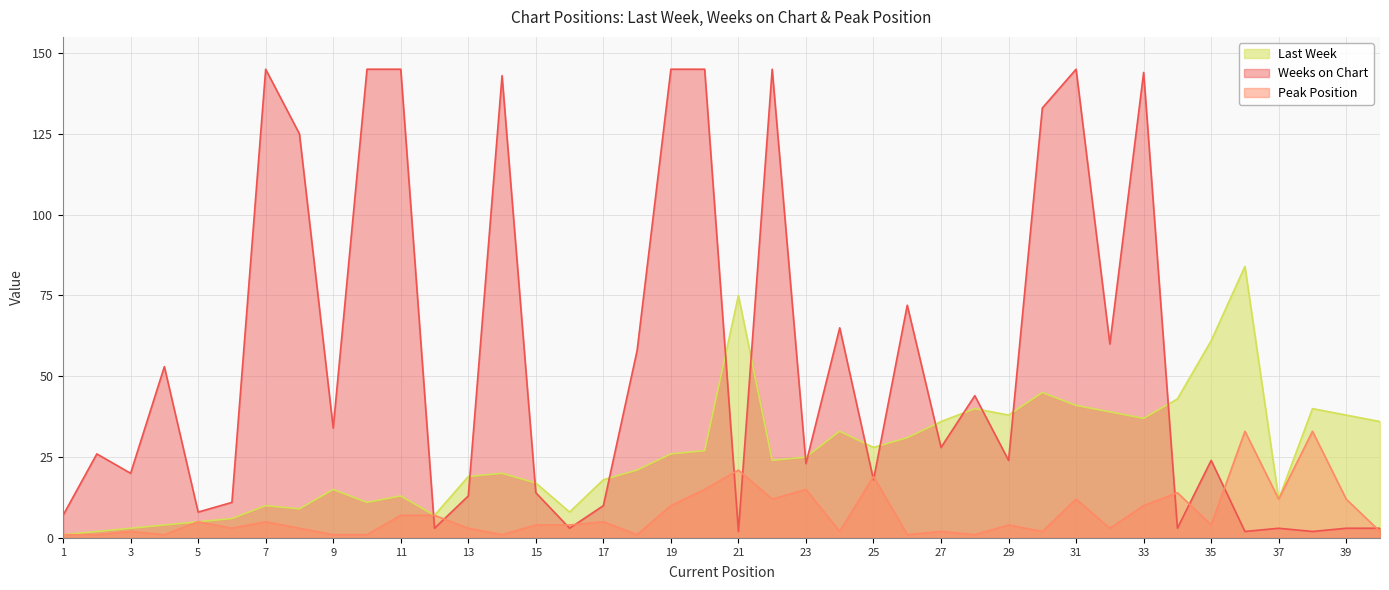

What is the total value across all series at 3?

25